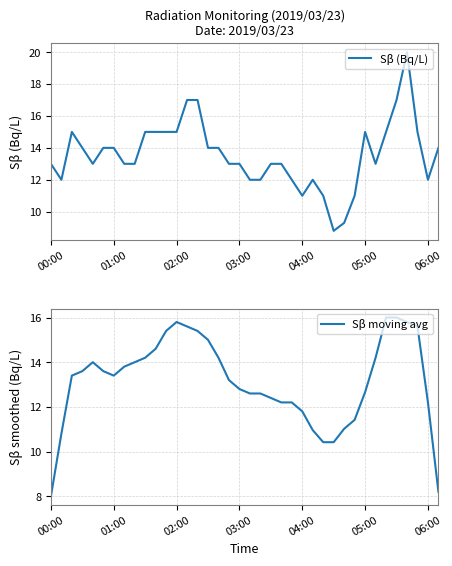

Rank the series by their maximum value, from highest to lowest.

Sβ (Bq/L), Sβ moving avg